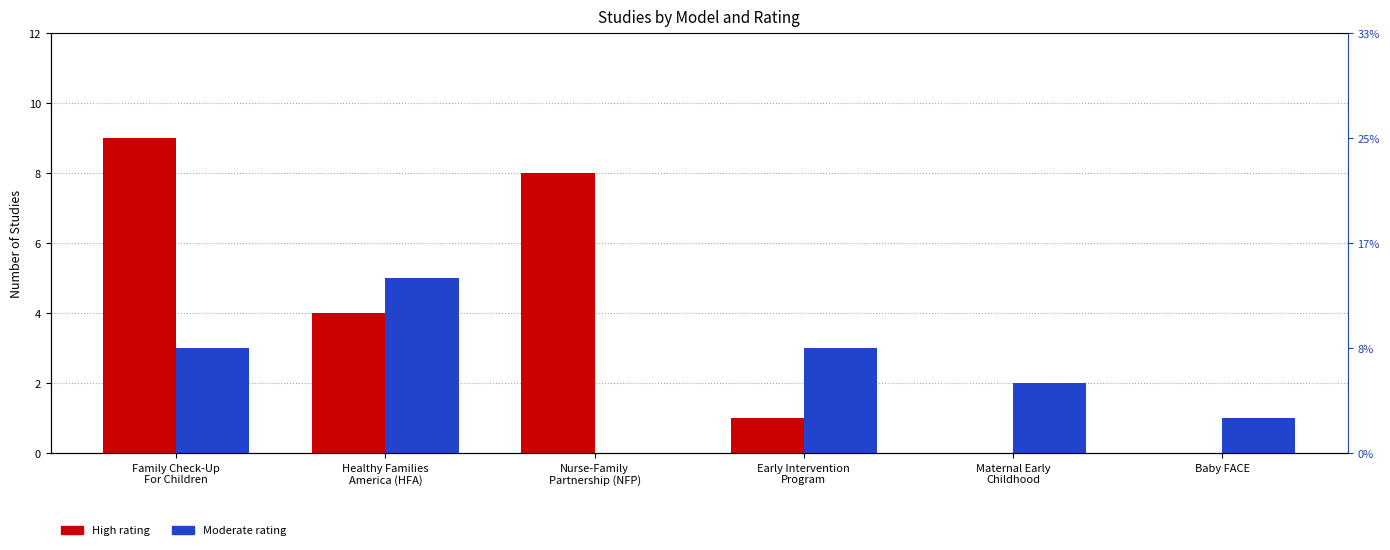

The Moderate series shows 2 at Healthy Families
America (HFA). True or false?

False